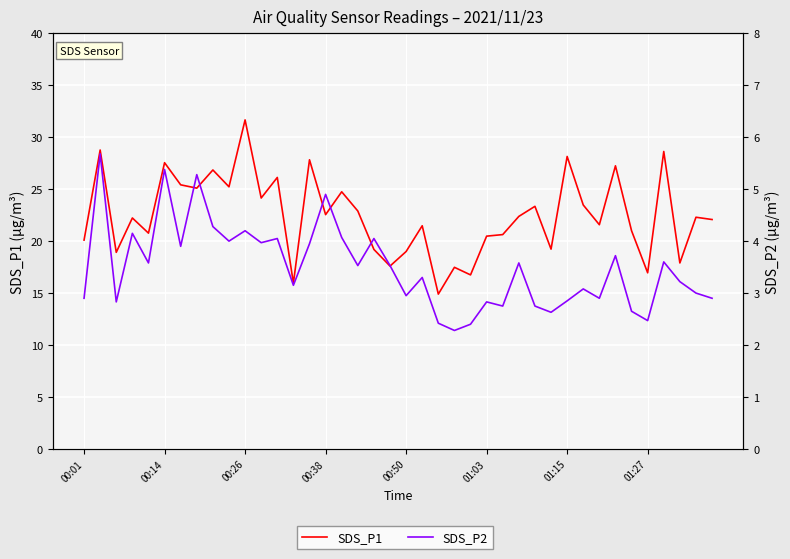

The SDS_P1 series shows 27.8 at 14. True or false?

True